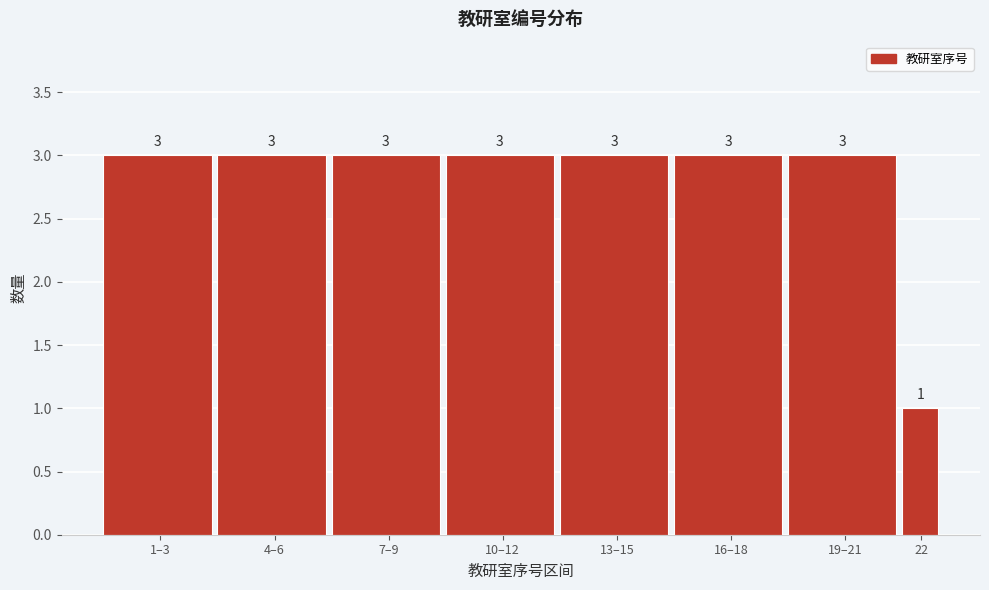

Reading left to right, what are all the values shown in this chart?

3	3	3	3	3	3	3	1